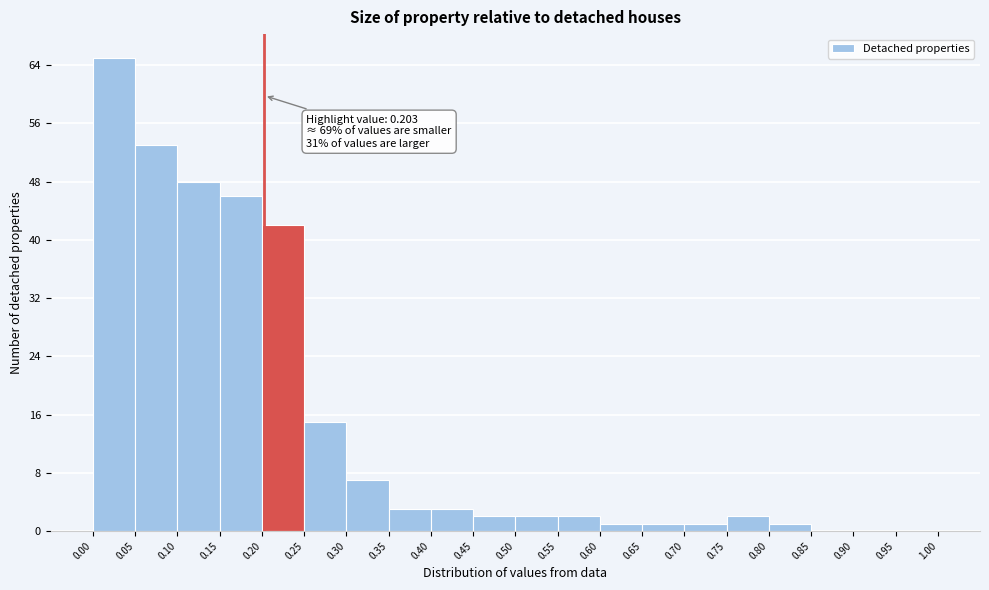

Over which range of the x-axis is the bar tallest?

0.00 to 0.05